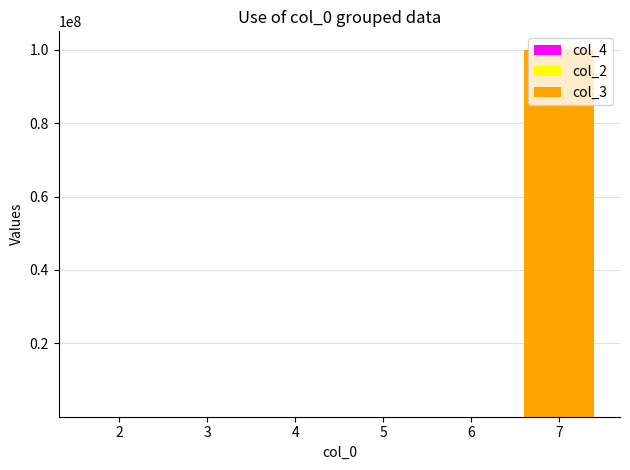

At which category is the sum across all series the highest?

7